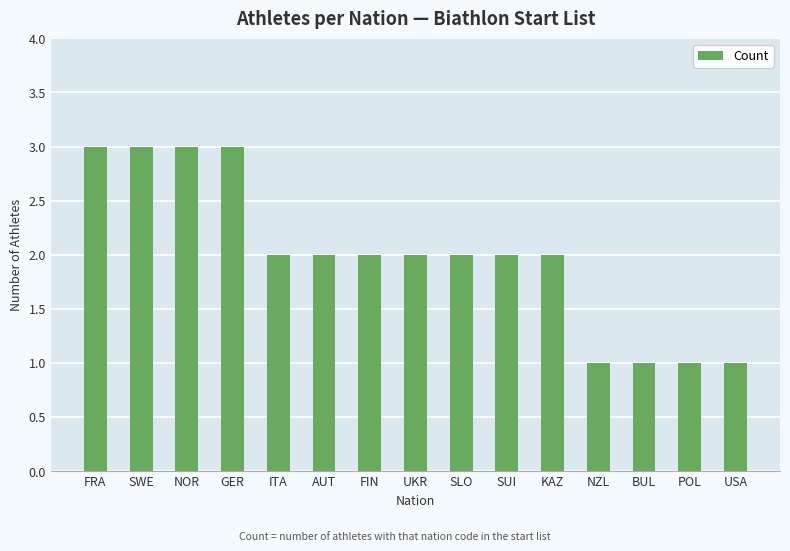

Does the chart contain stacked bars?

No